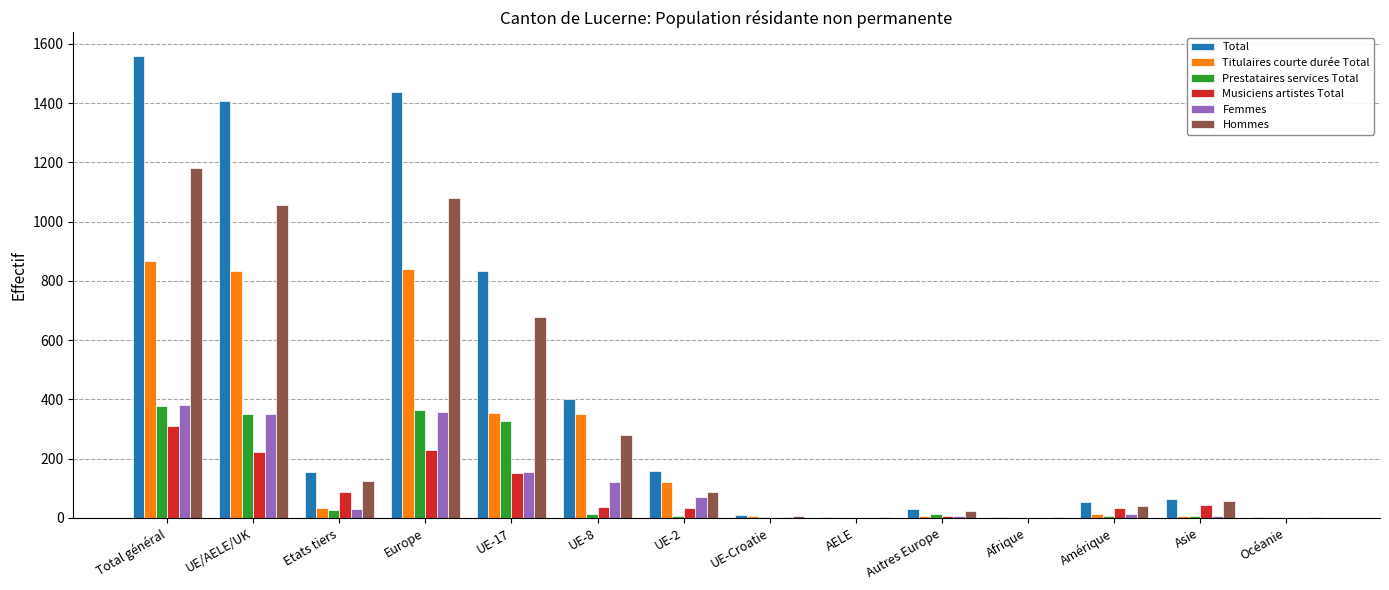

At which category is the sum across all series the highest?

Total général